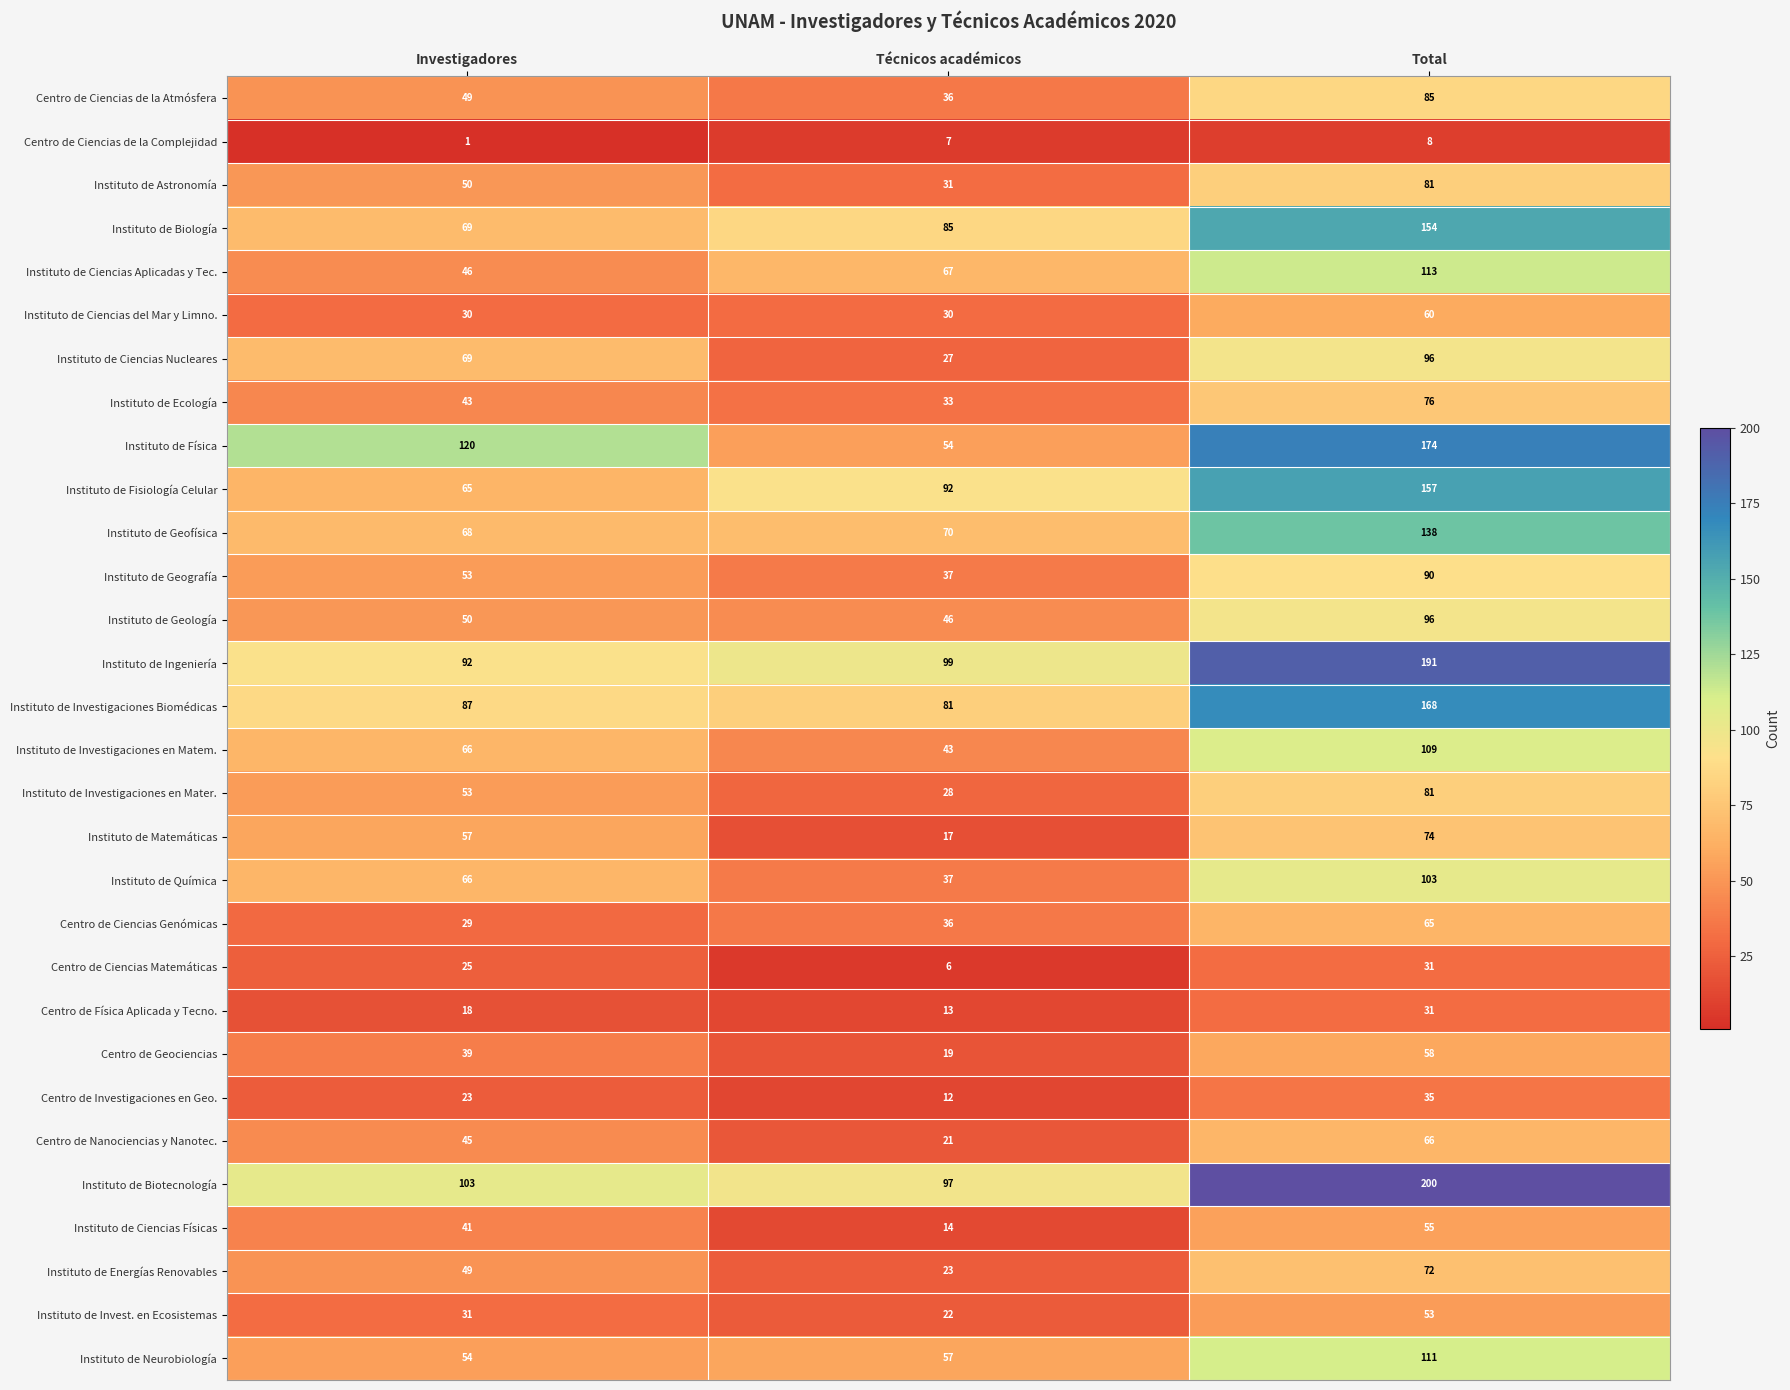

The value of Instituto de Química at Total is 167. True or false?

False